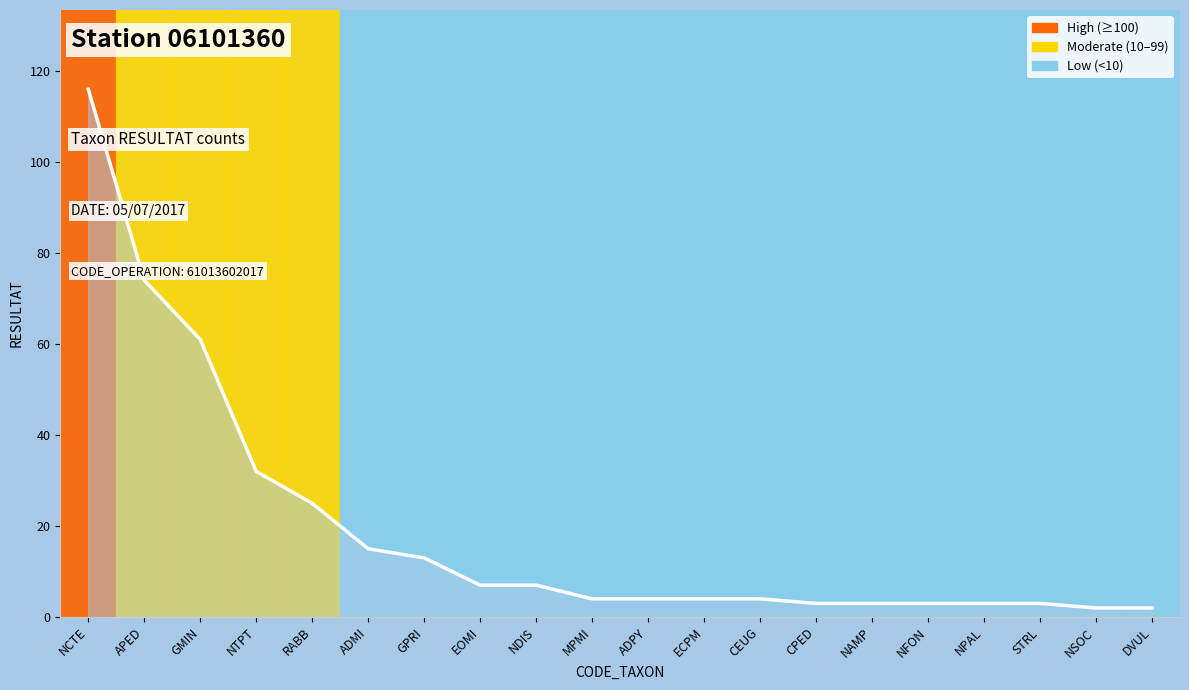

What position from the right is EOMI?

13